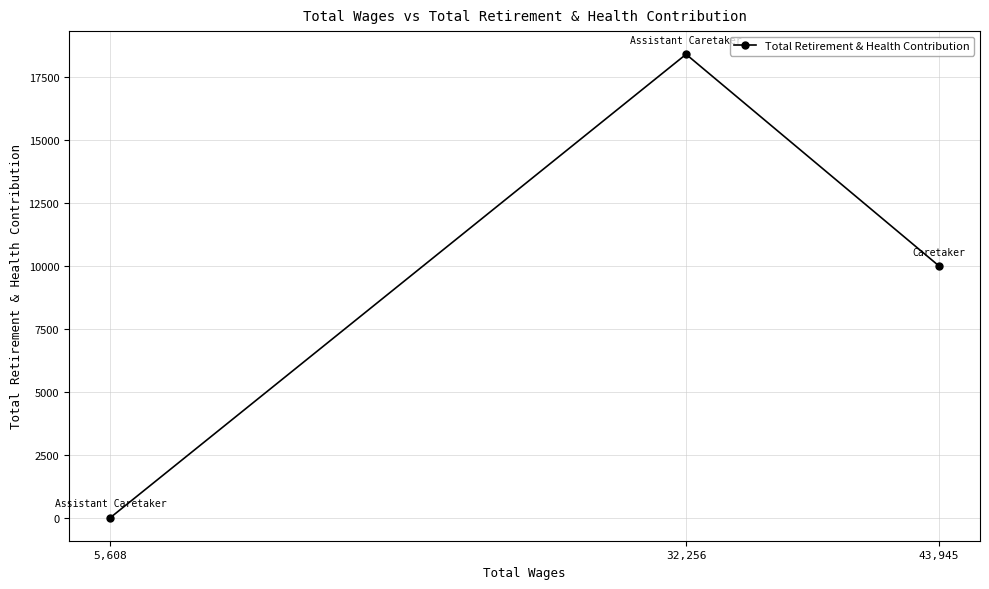

What is the sum of all values?

28414